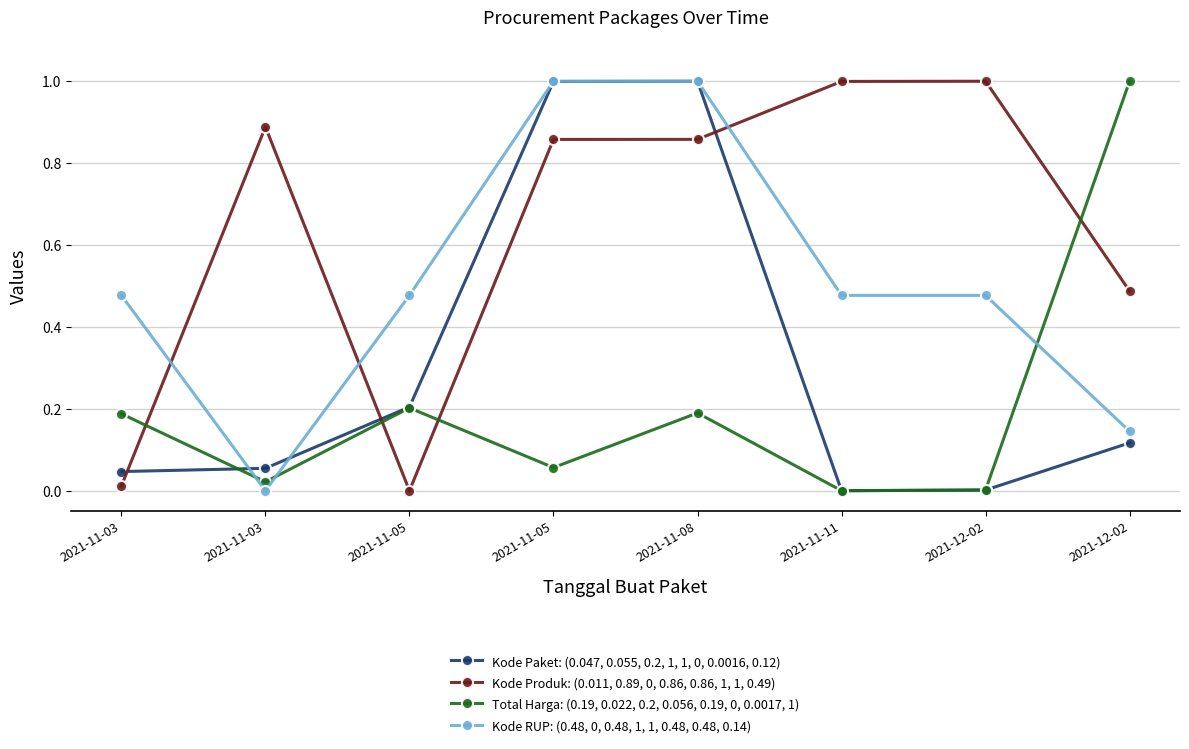

Reading right to left, what are all the values shown in this chart?

Kode Paket: (0.047, 0.055, 0.2, 1, 1, 0, 0.0016, 0.12): 2021-12-02=0.1	2021-12-02=0.0	2021-11-11=0.0	2021-11-08=1.0	2021-11-05=1.0	2021-11-05=0.2	2021-11-03=0.1	2021-11-03=0.0
Kode Produk: (0.011, 0.89, 0, 0.86, 0.86, 1, 1, 0.49): 2021-12-02=0.5	2021-12-02=1.0	2021-11-11=1.0	2021-11-08=0.9	2021-11-05=0.9	2021-11-05=0.0	2021-11-03=0.9	2021-11-03=0.0
Total Harga: (0.19, 0.022, 0.2, 0.056, 0.19, 0, 0.0017, 1): 2021-12-02=1.0	2021-12-02=0.0	2021-11-11=0.0	2021-11-08=0.2	2021-11-05=0.1	2021-11-05=0.2	2021-11-03=0.0	2021-11-03=0.2
Kode RUP: (0.48, 0, 0.48, 1, 1, 0.48, 0.48, 0.14): 2021-12-02=0.1	2021-12-02=0.5	2021-11-11=0.5	2021-11-08=1.0	2021-11-05=1.0	2021-11-05=0.5	2021-11-03=0.0	2021-11-03=0.5